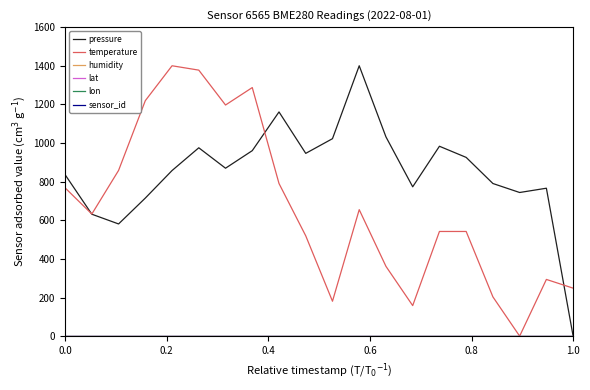

Does the chart display data point markers on the line(s)?

No